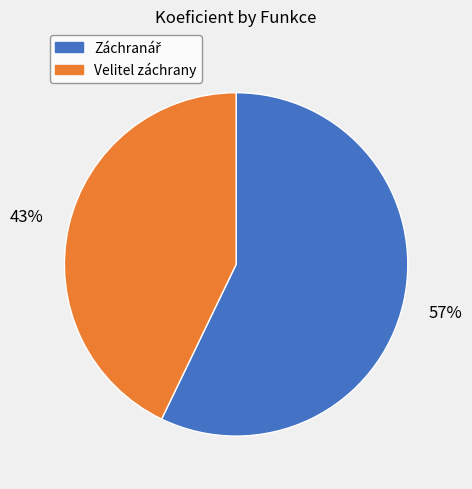

To the nearest percent, what is the average slice percentage?

50%